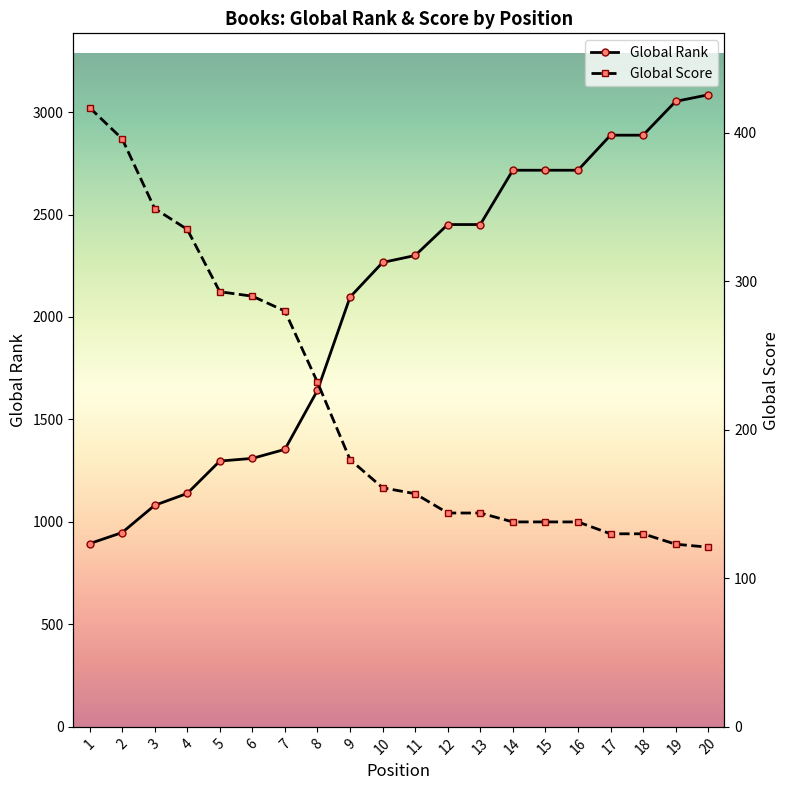

The value of Global Rank at 8 is 1642. True or false?

True